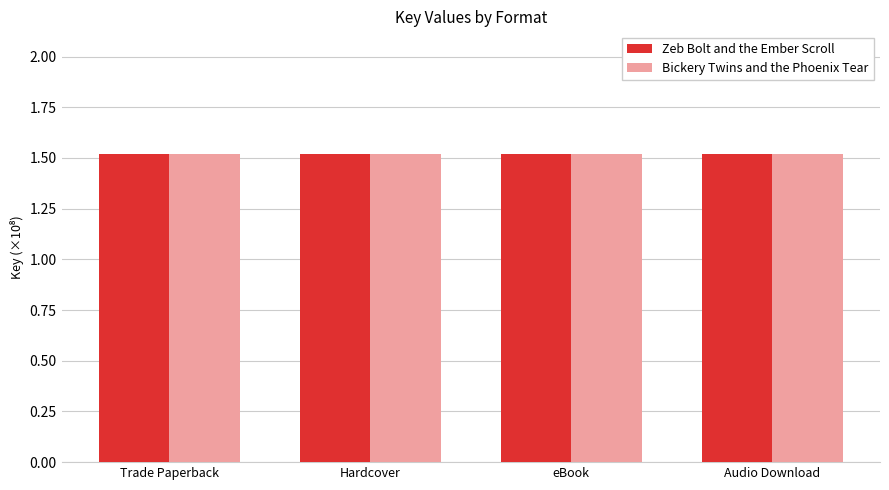

Is it true that Zeb Bolt and the Ember Scroll equals 1.5 at Hardcover?

True